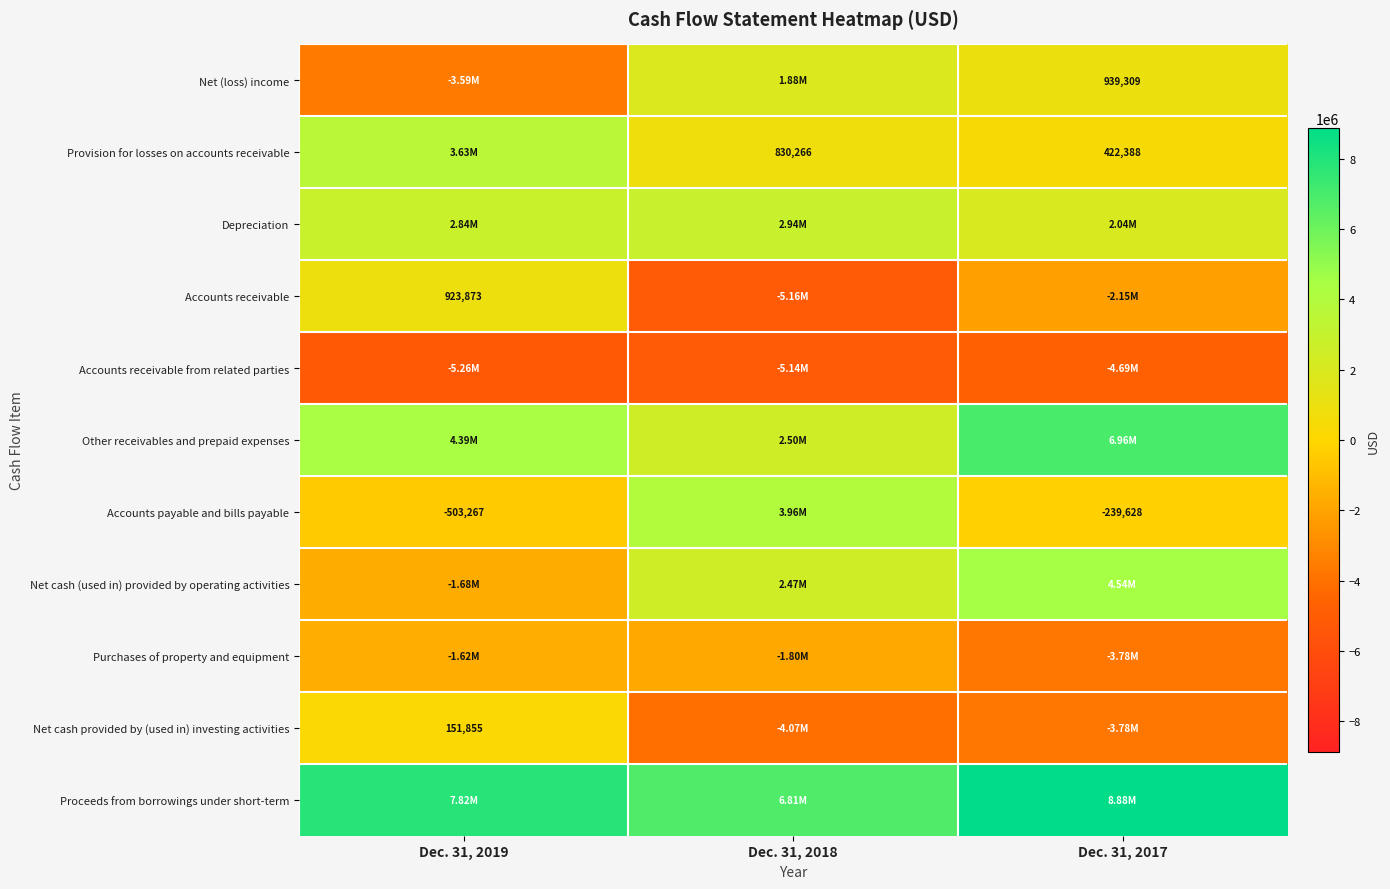

What is the sum of the Net cash (used in) provided by operating activities values at Dec. 31, 2018 and Dec. 31, 2019?

791698